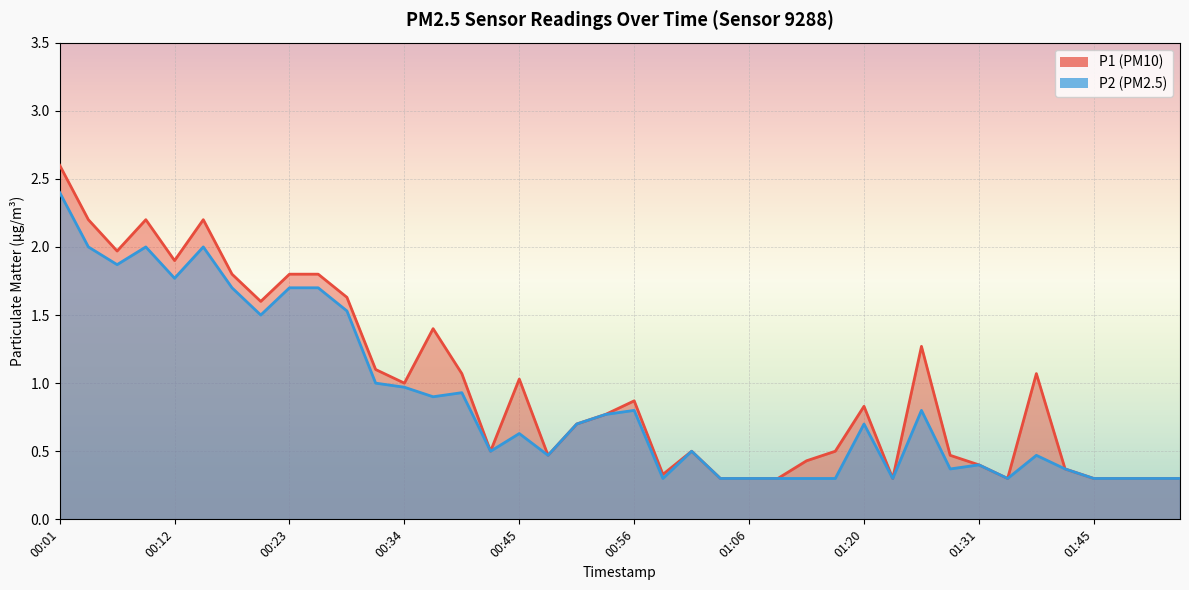

Which series changed the most between 15 and 38?

P1 (PM10) line